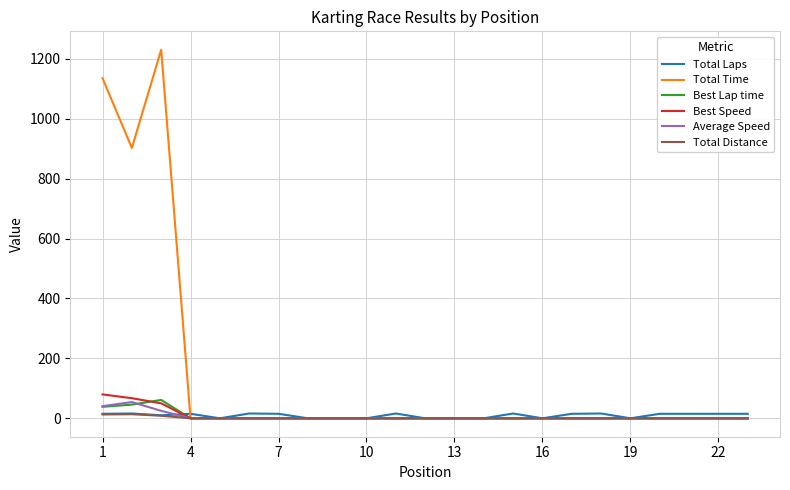

At how many categories does at least one series exceed 880?

3